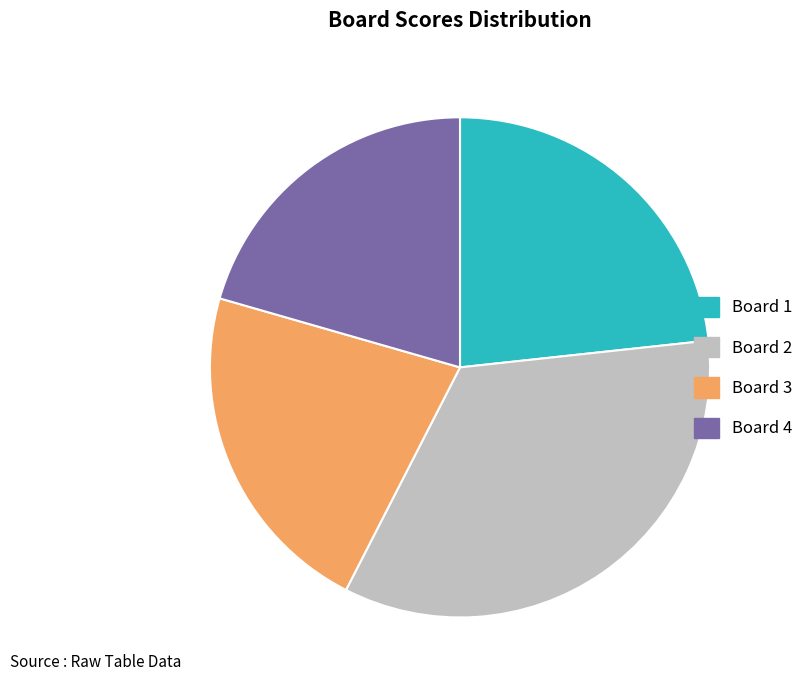

Which slice is the smallest?

Board 4